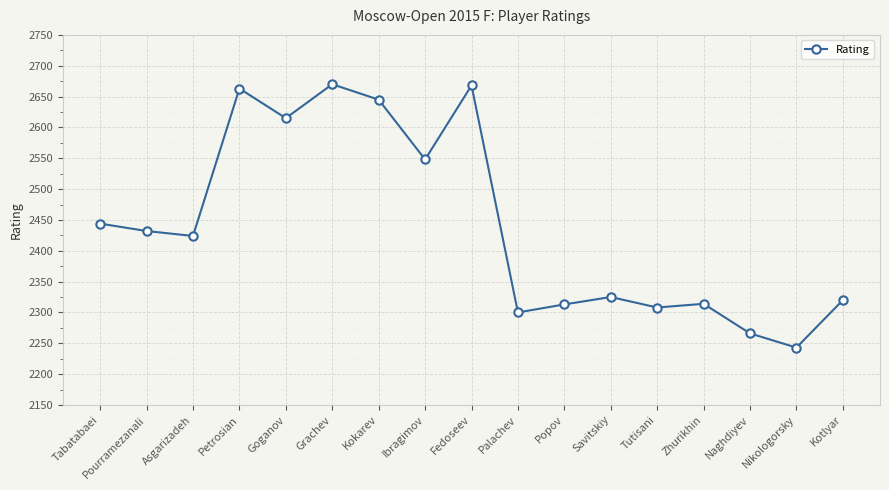

What is the greatest value displayed?

2670